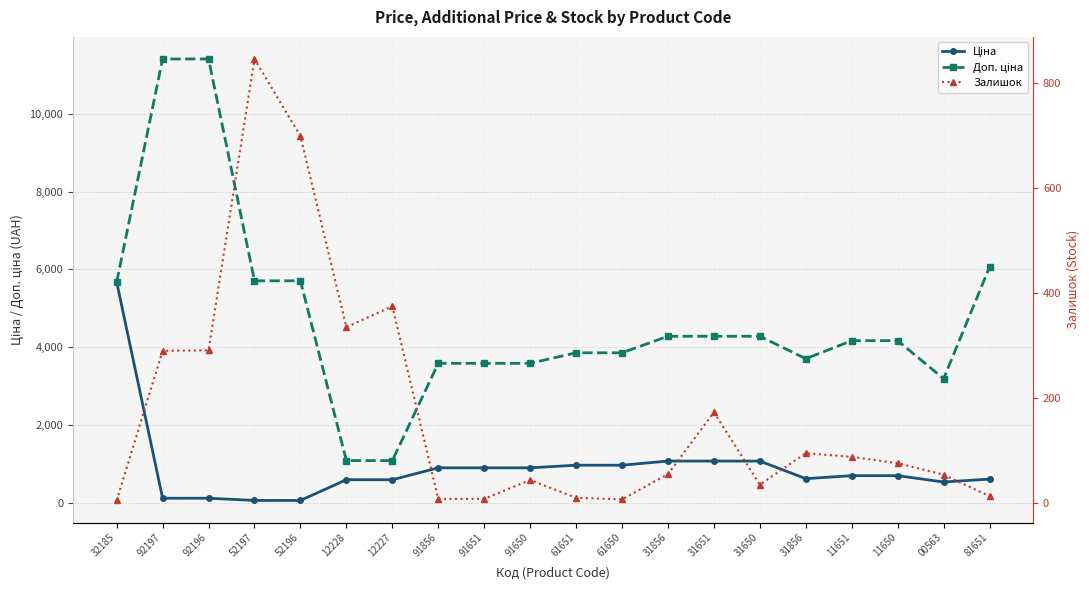

Reading left to right, extract all data points from this chart.

Ціна: 5673.8	114.1	114.1	57.0	57.0	589.9	589.9	895.9	895.9	895.9	963.5	963.5	1069.8	1069.8	1069.8	617.0	694.3	694.3	531.3	606.1
Доп. ціна: 5673.8	11410.0	11410.0	5705.0	5705.0	1081.7	1081.7	3583.6	3583.6	3583.6	3854.0	3854.0	4279.1	4279.1	4279.1	3701.9	4165.6	4165.6	3187.6	6061.2
Залишок: 4.0	289.0	290.0	845.0	698.0	334.0	374.0	7.0	7.0	43.0	9.0	6.0	54.0	172.0	34.0	94.0	87.0	75.0	53.0	12.0